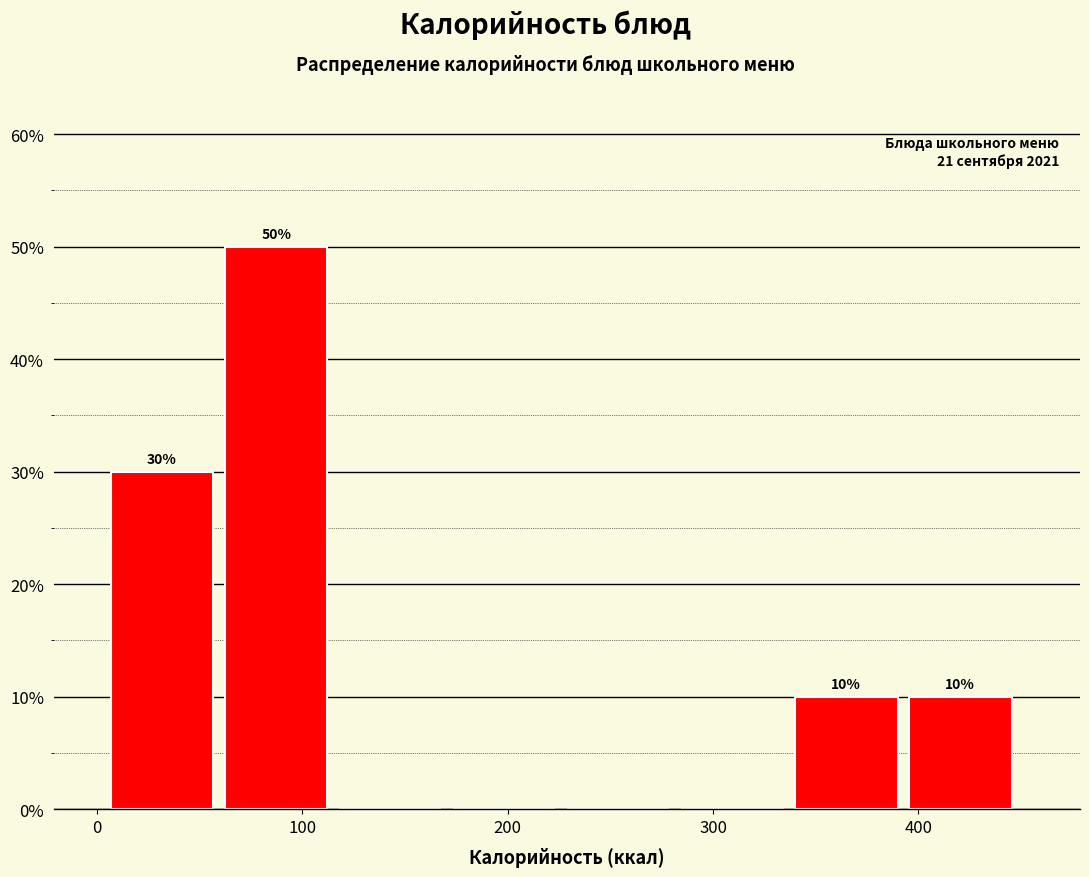

Over which range of the x-axis is the bar tallest?

60 to 120